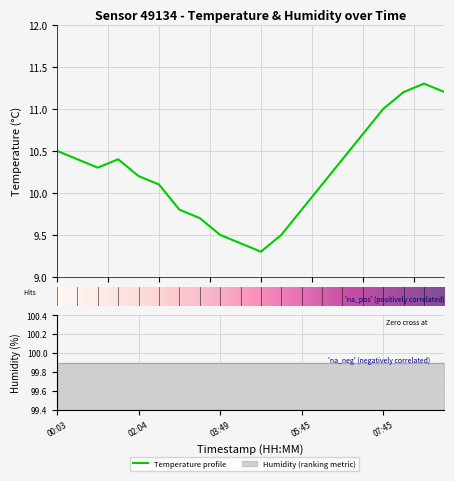

Where is the first local minimum?

01:03